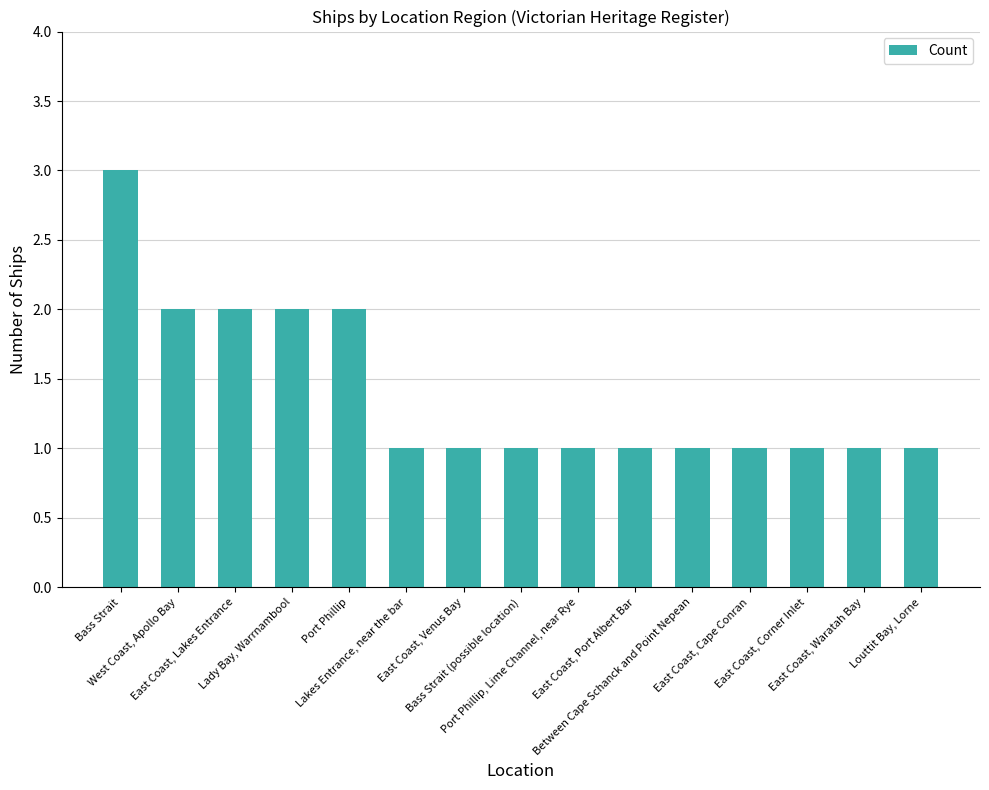

What is the value of the 11th bar from the left?

1